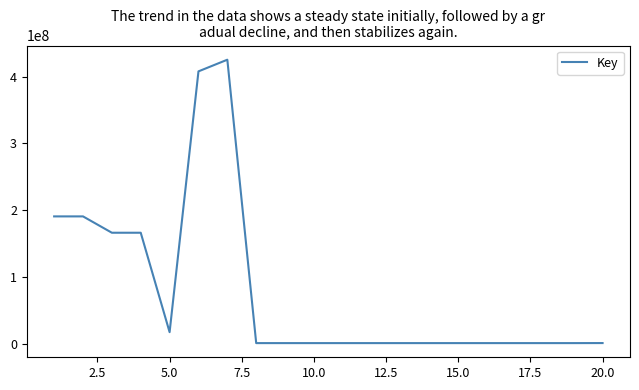

What is the maximum value shown in the chart?

425407091